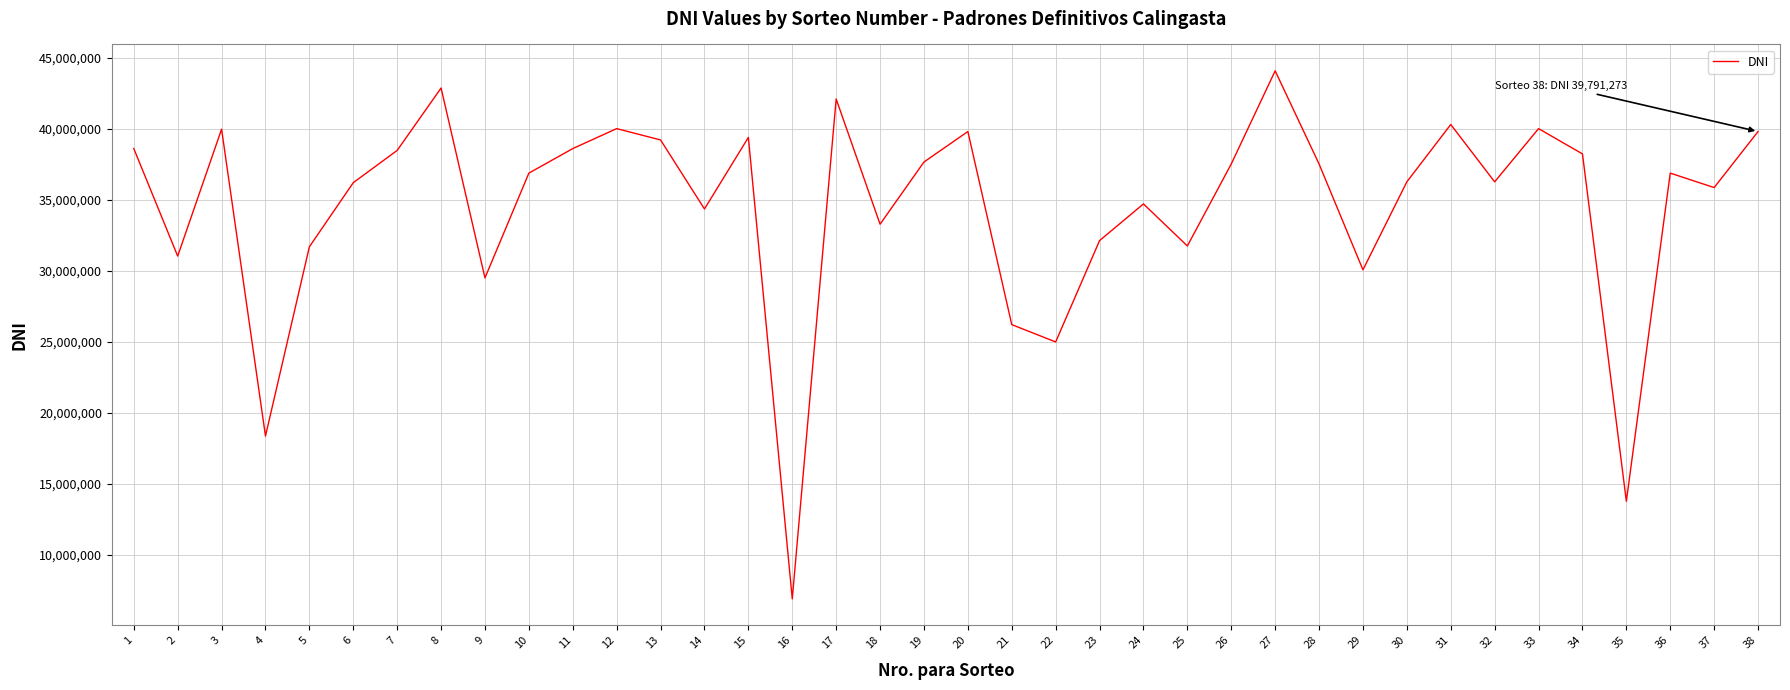

True or false: there are more than 0 points higher than both neighbors.

True